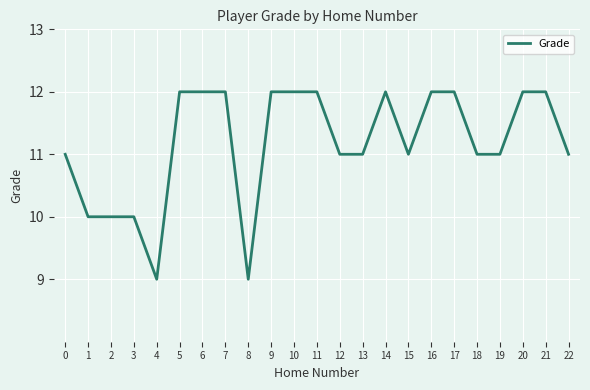

What is the ratio of the value at 7 to the value at 2?

1.2